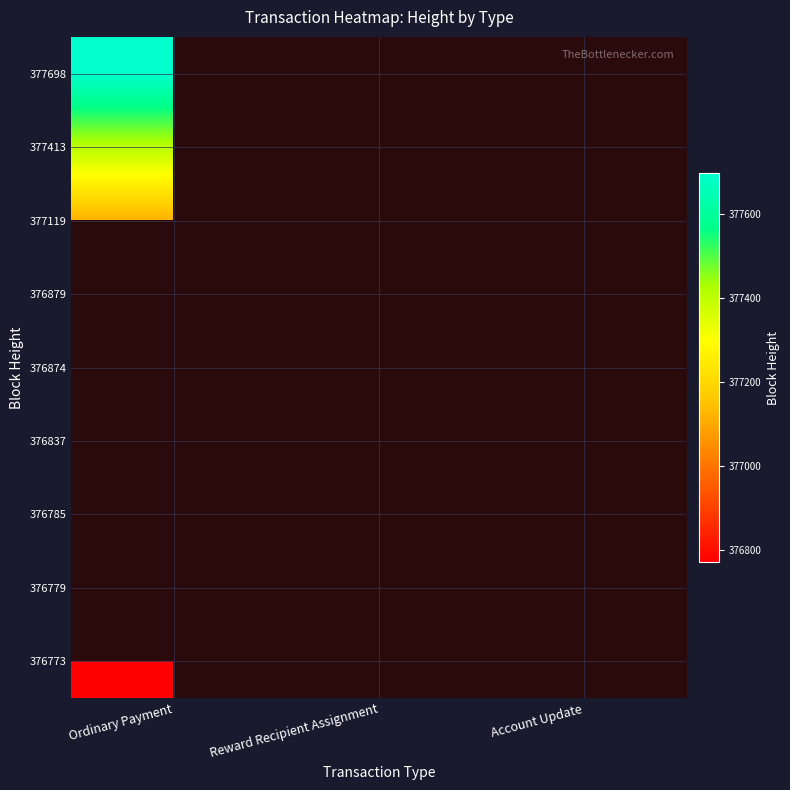

At which category does the chart reach its peak across all series?

Ordinary Payment